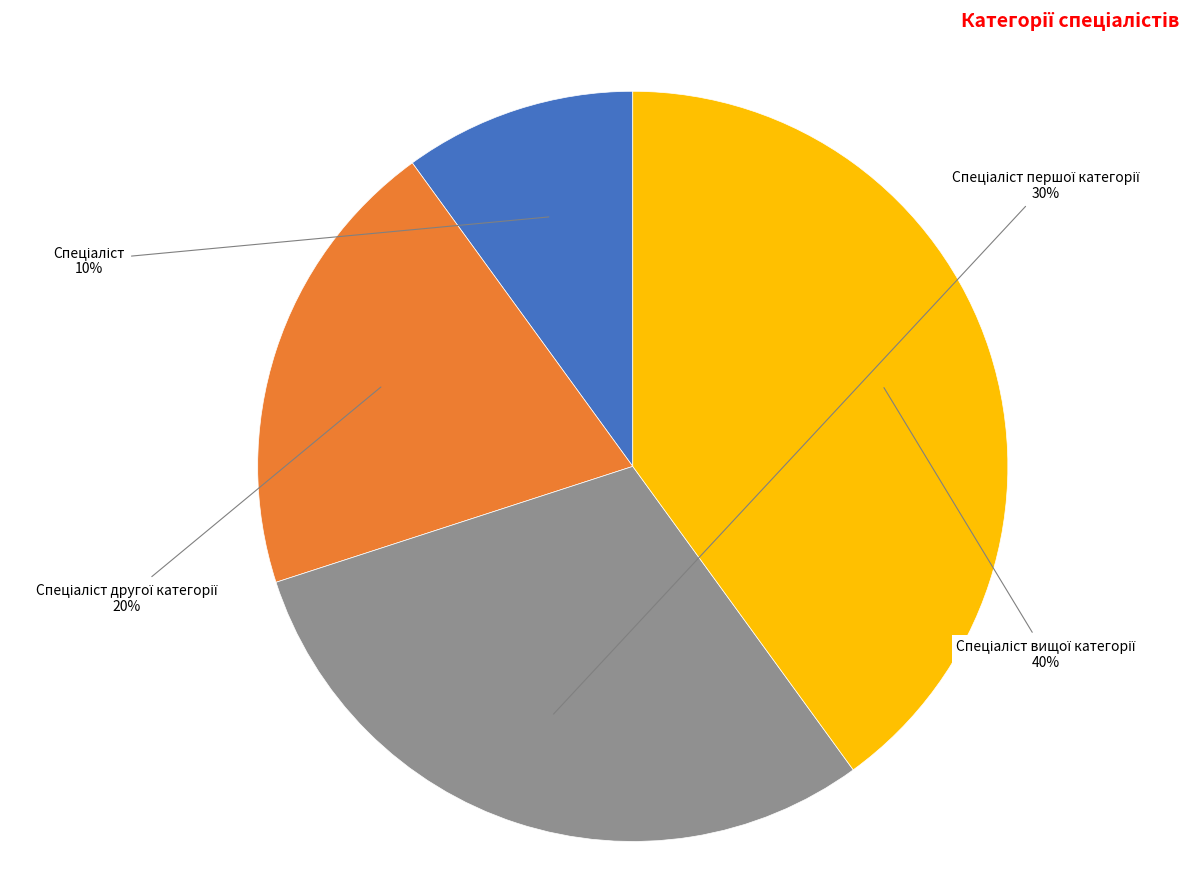

To the nearest percent, what is the average slice percentage?

25%